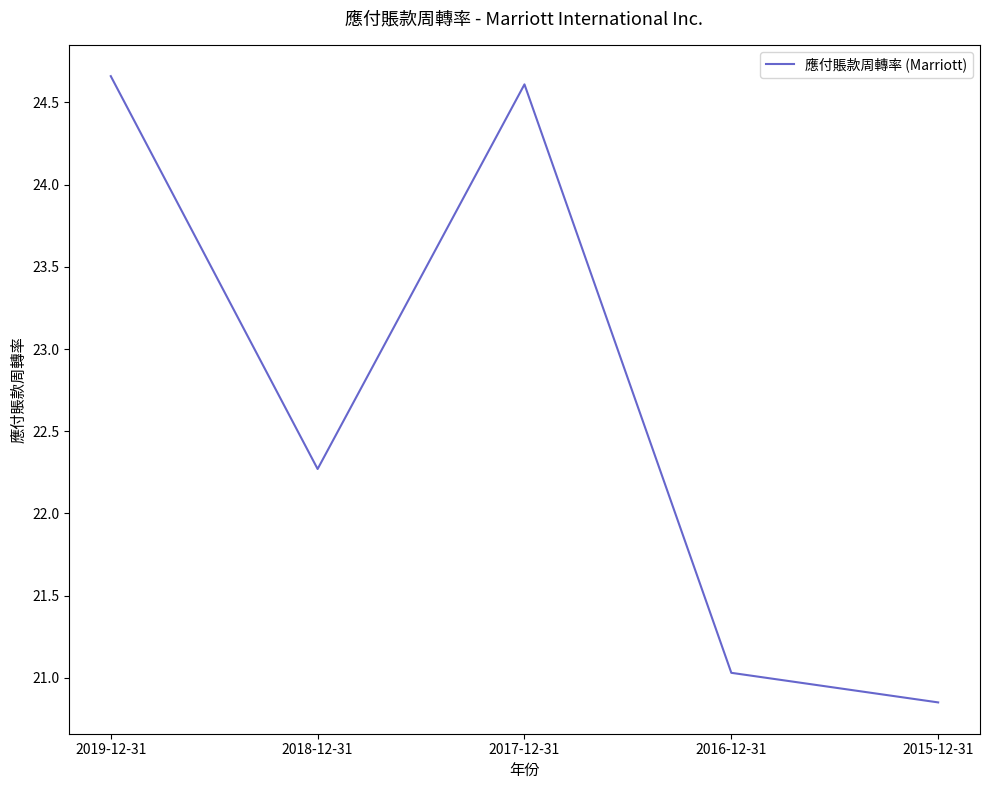

List the labels in order of value, smallest first.

2015-12-31, 2016-12-31, 2018-12-31, 2017-12-31, 2019-12-31